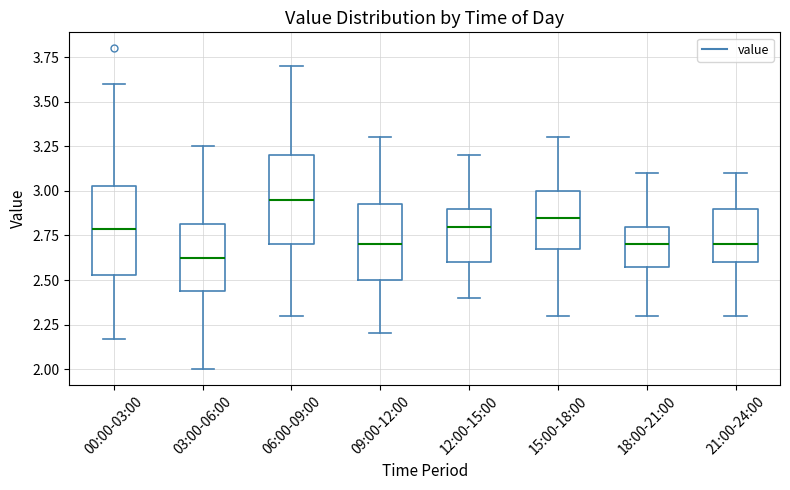

Reading left to right, transcribe this box plot: for each box, give where its median line is, the range the box spans, and where its two whiskers end, as read against the y-axis. The values are not printed on the chart, so give them approximately, as read against the axis.

00:00-03:00: median 2.80, box 2.55 to 3.05, whiskers 2.15 to 3.60
03:00-06:00: median 2.65, box 2.45 to 2.80, whiskers 2.00 to 3.25
06:00-09:00: median 2.95, box 2.70 to 3.20, whiskers 2.30 to 3.70
09:00-12:00: median 2.70, box 2.50 to 2.95, whiskers 2.20 to 3.30
12:00-15:00: median 2.80, box 2.60 to 2.90, whiskers 2.40 to 3.20
15:00-18:00: median 2.85, box 2.70 to 3.00, whiskers 2.30 to 3.30
18:00-21:00: median 2.70, box 2.60 to 2.80, whiskers 2.30 to 3.10
21:00-24:00: median 2.70, box 2.60 to 2.90, whiskers 2.30 to 3.10